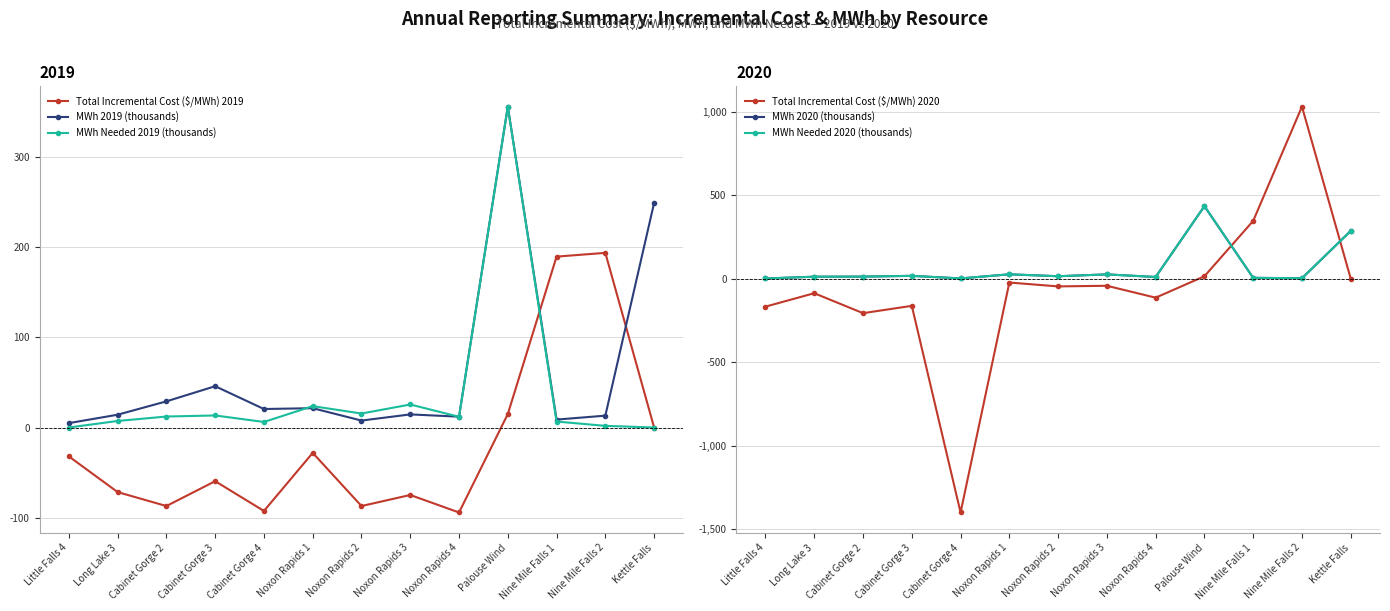

Reading left to right, what are all the values shown in this chart?

Total Incremental Cost ($/MWh) 2019: -32.0	-71.7	-87.1	-59.6	-92.6	-28.1	-87.1	-74.9	-94.3	14.9	189.6	193.8	0.0
MWh 2019 (thousands): 4.9	14.2	29.0	45.8	20.5	21.4	7.7	14.5	12.0	356.0	8.8	13.1	249.2
MWh Needed 2019 (thousands): 0.0	7.2	12.2	13.4	6.1	23.7	15.5	25.5	11.9	355.8	6.6	1.8	0.0
Total Incremental Cost ($/MWh) 2020: -167.6	-87.2	-206.7	-162.8	-1400.1	-23.3	-46.4	-42.7	-113.9	14.4	346.0	1030.1	0.0
MWh 2020 (thousands): 0.9	11.7	12.2	16.8	1.4	25.9	14.5	25.5	10.0	434.2	4.8	2.5	285.8
MWh Needed 2020 (thousands): 0.9	11.7	12.2	16.8	1.4	25.9	14.5	25.5	10.0	434.2	4.8	2.5	285.8